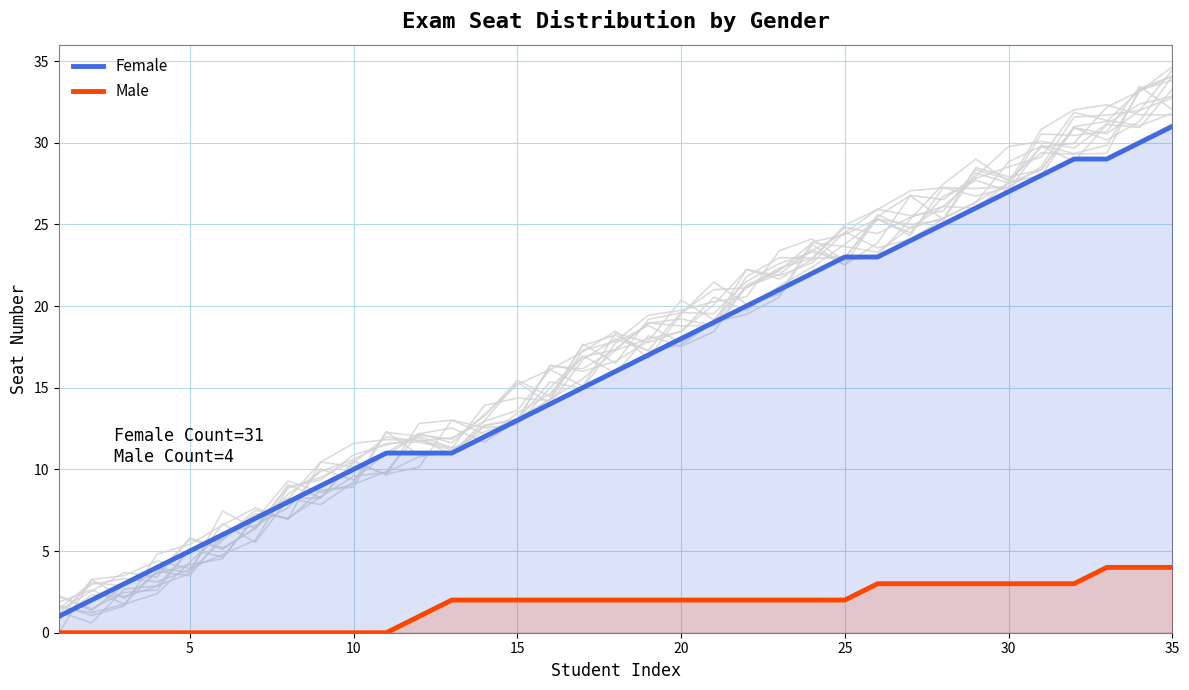

Rank the series by their average value, from highest to lowest.

Female, Male